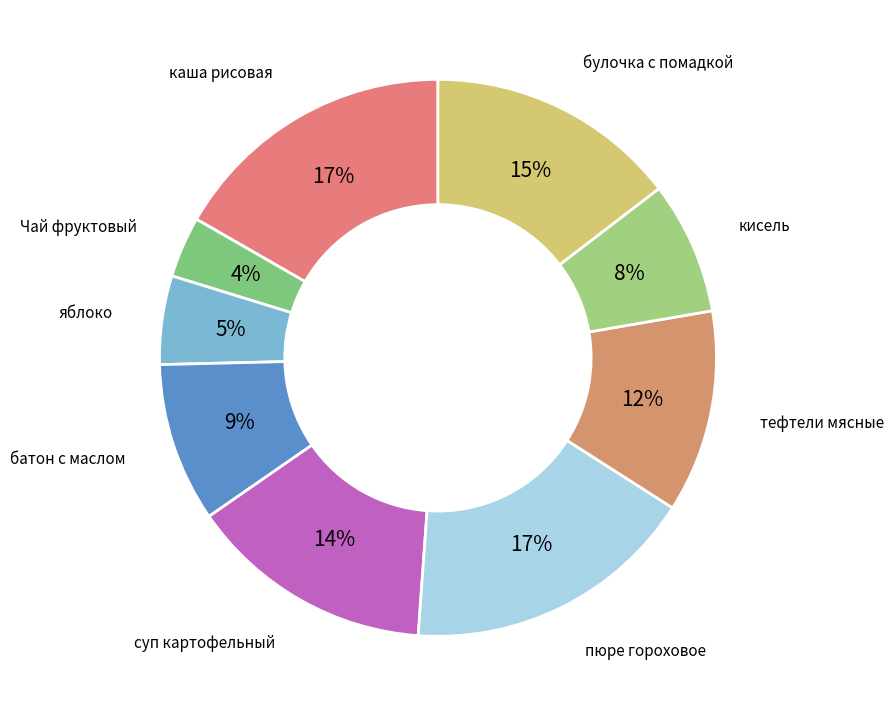

Is there any slice that represents more than half of the pie?

No